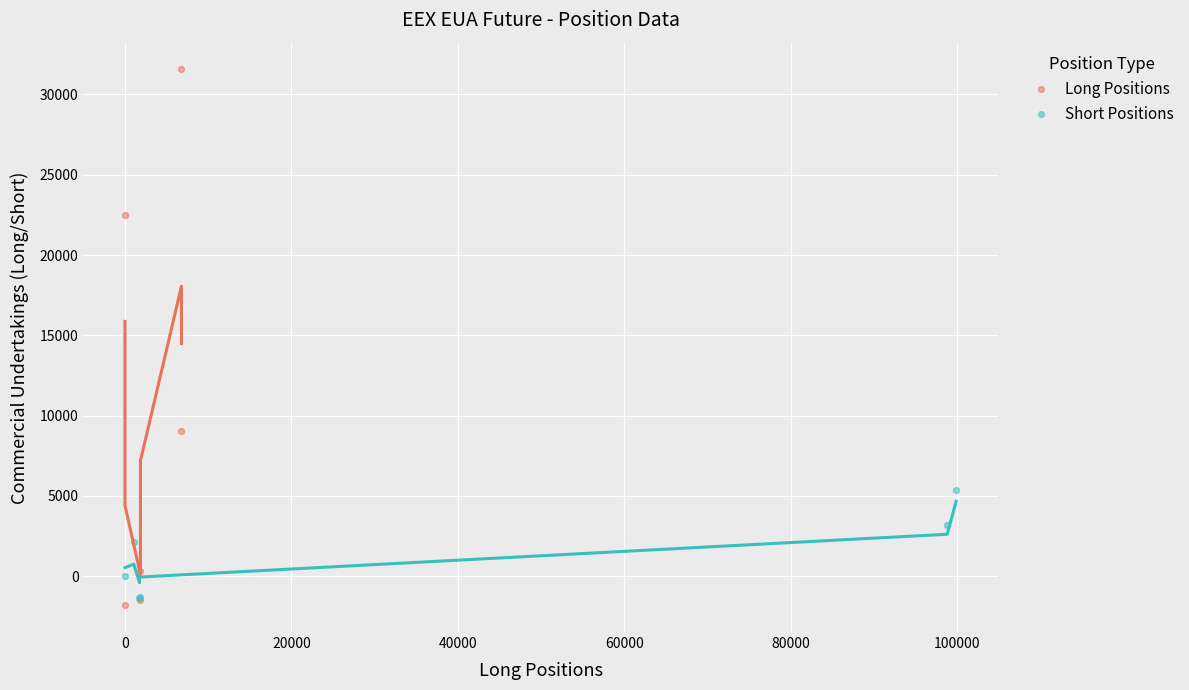

Which series has the widest spread of Y values?

Long Positions